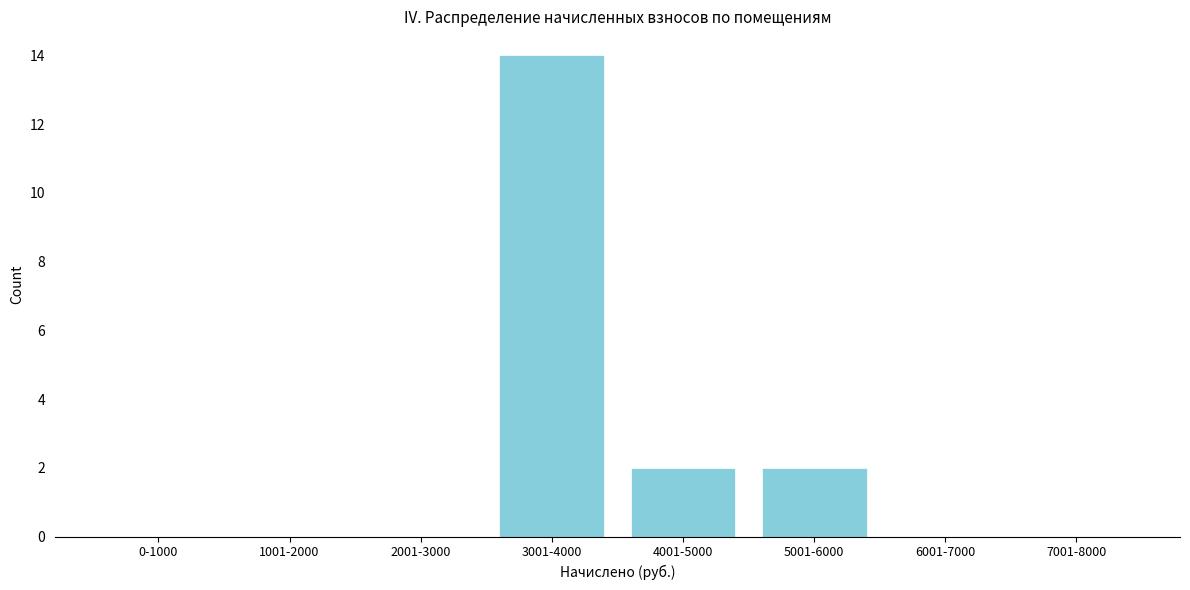

Reading right to left, extract all data points from this chart.

7001-8000=0	6001-7000=0	5001-6000=2	4001-5000=2	3001-4000=14	2001-3000=0	1001-2000=0	0-1000=0